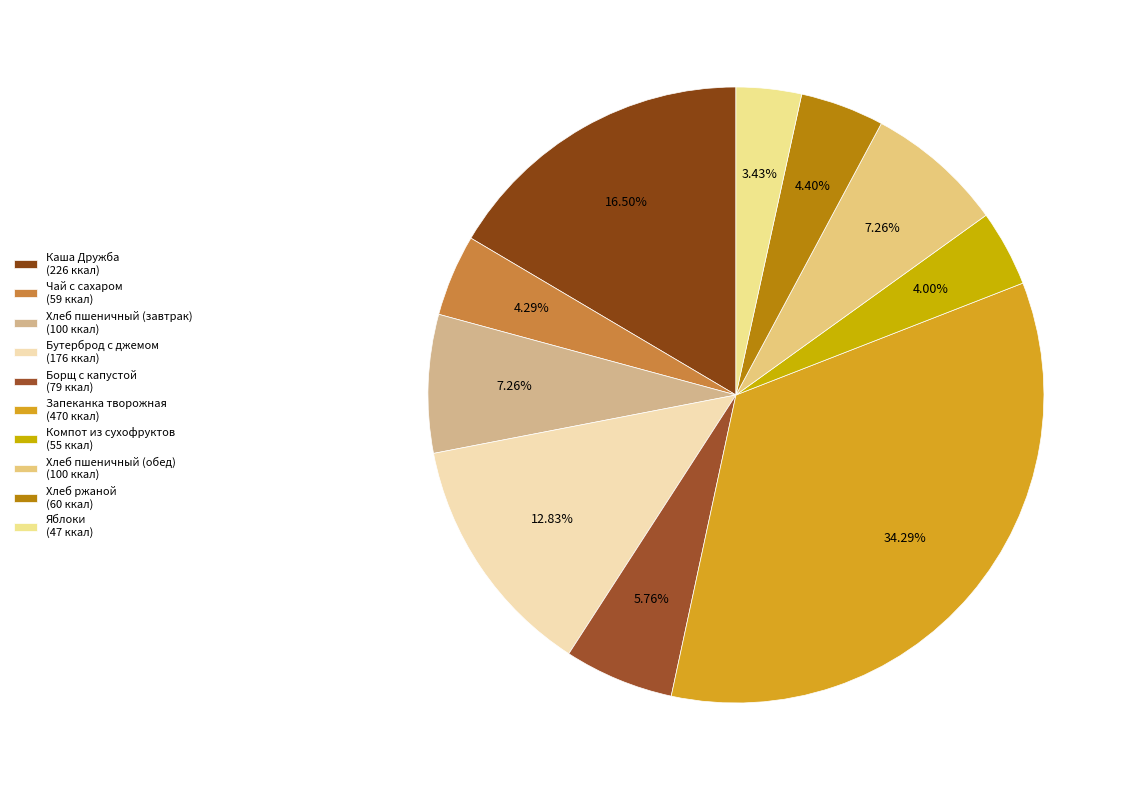

Is there any slice that represents more than half of the pie?

No